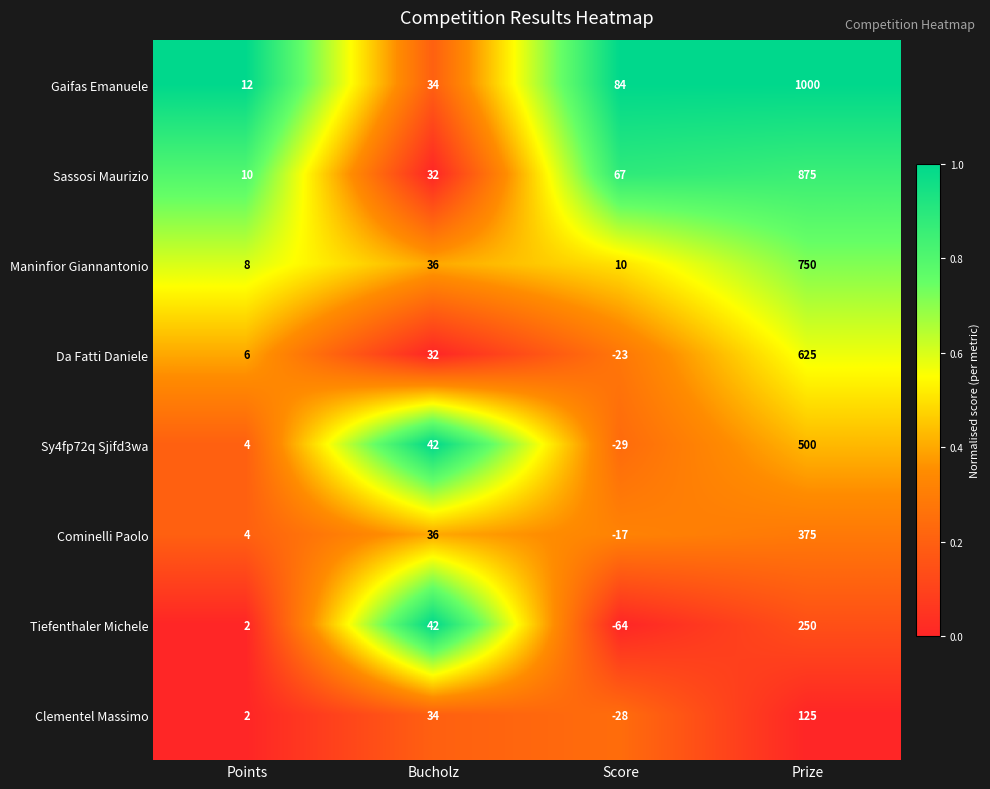

Count the Clementel Massimo values in the range 2 to 125.

3